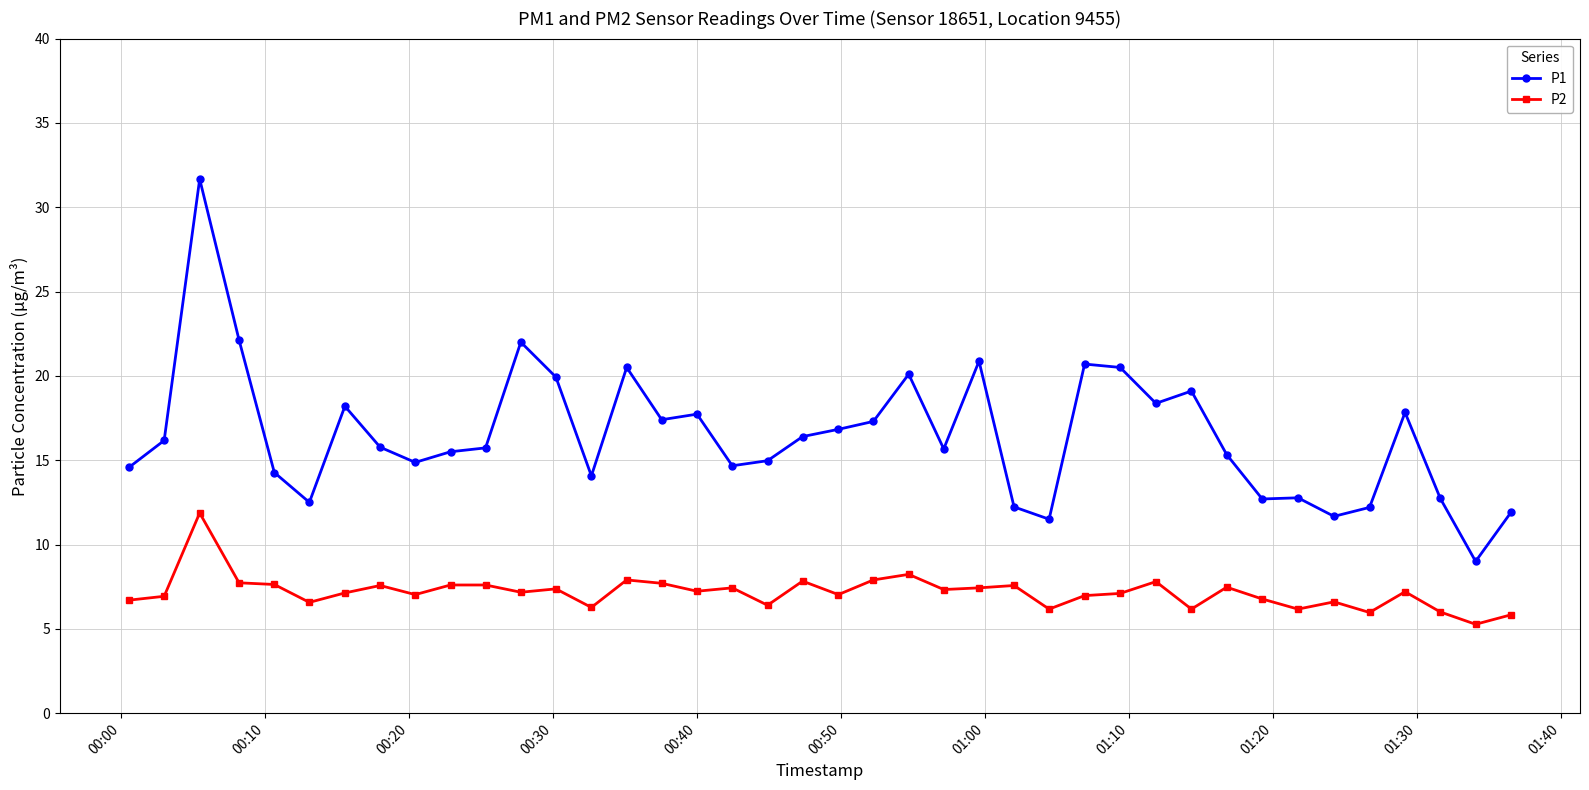

Which series has the largest total across all categories?

P1